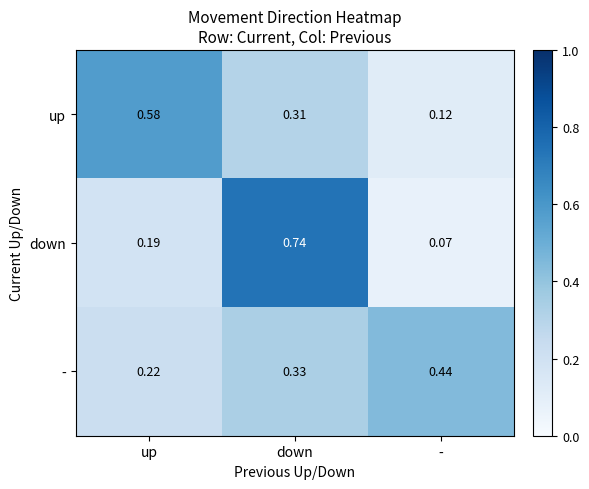

Which series changed the most between up and -?

up